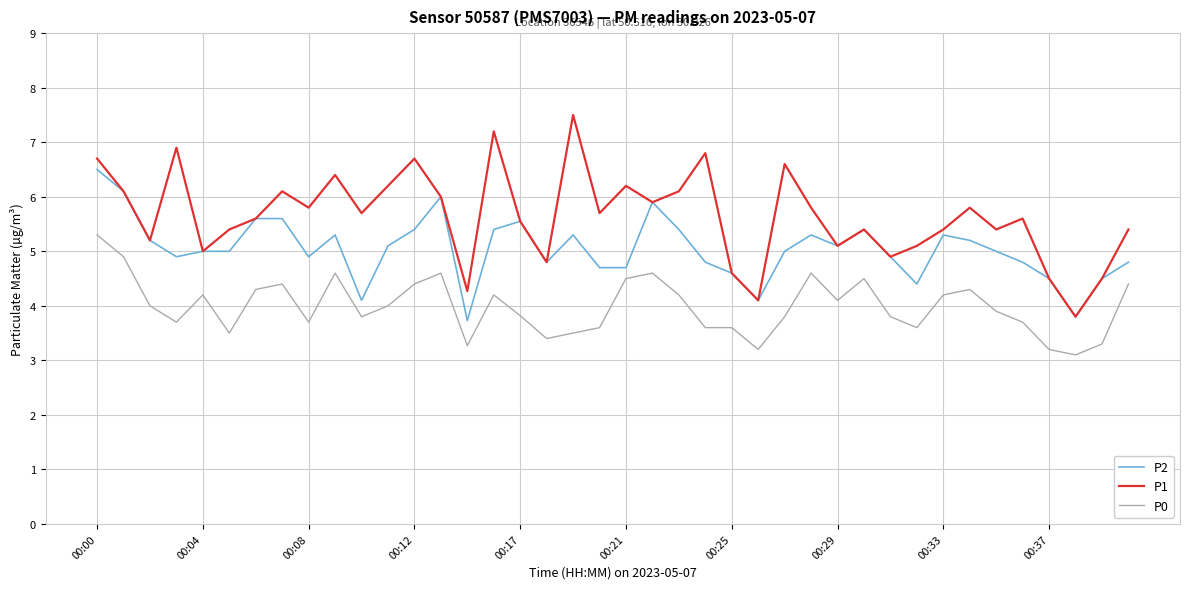

What is the maximum value for P0?

5.3